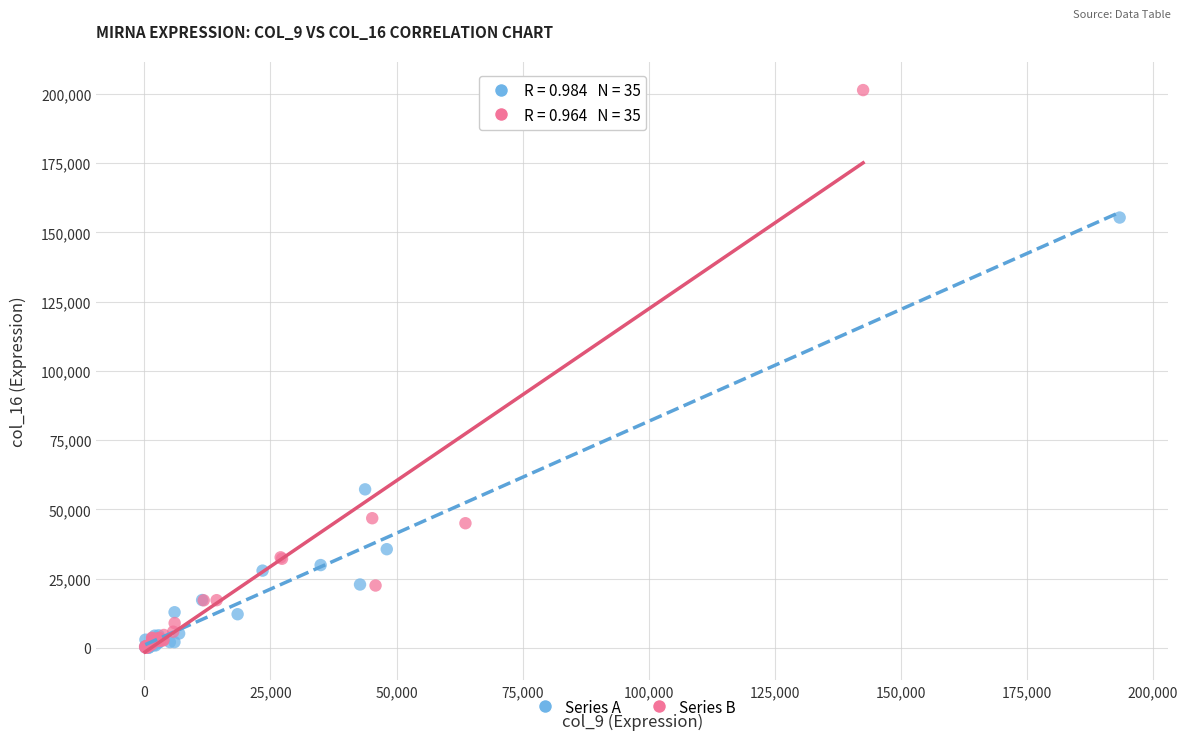

Which series contains the highest Y value?

Series B